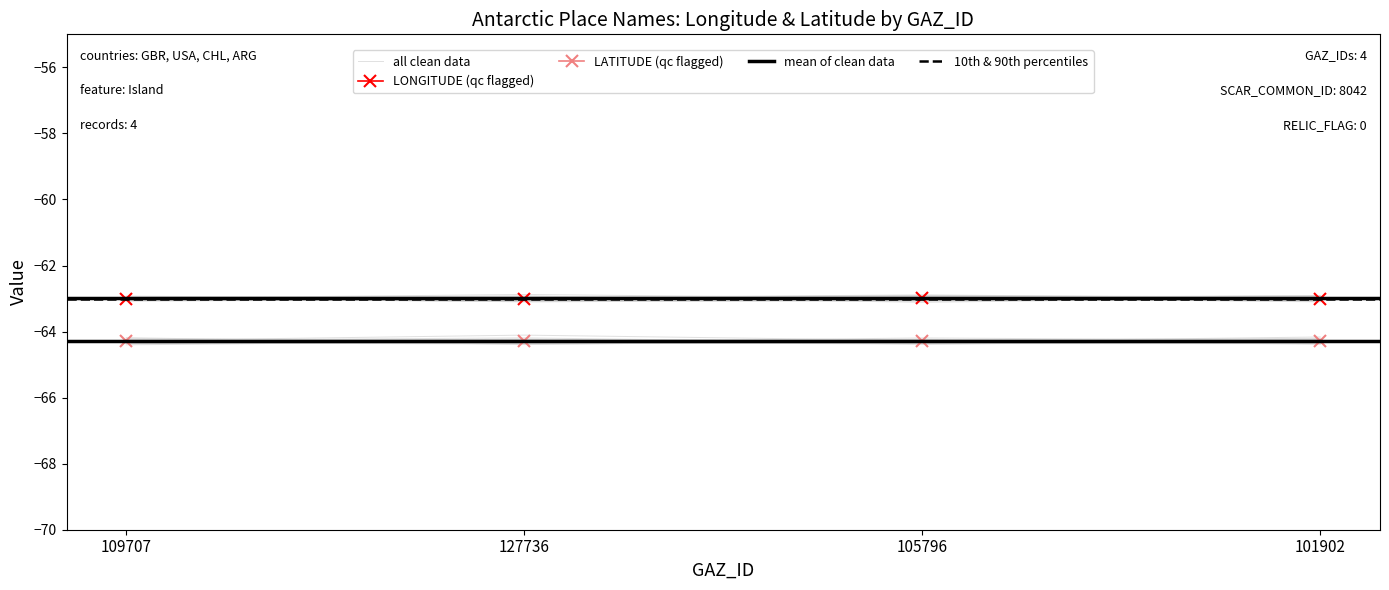

Rank the categories by value from highest to lowest.

105796, 109707, 127736, 101902